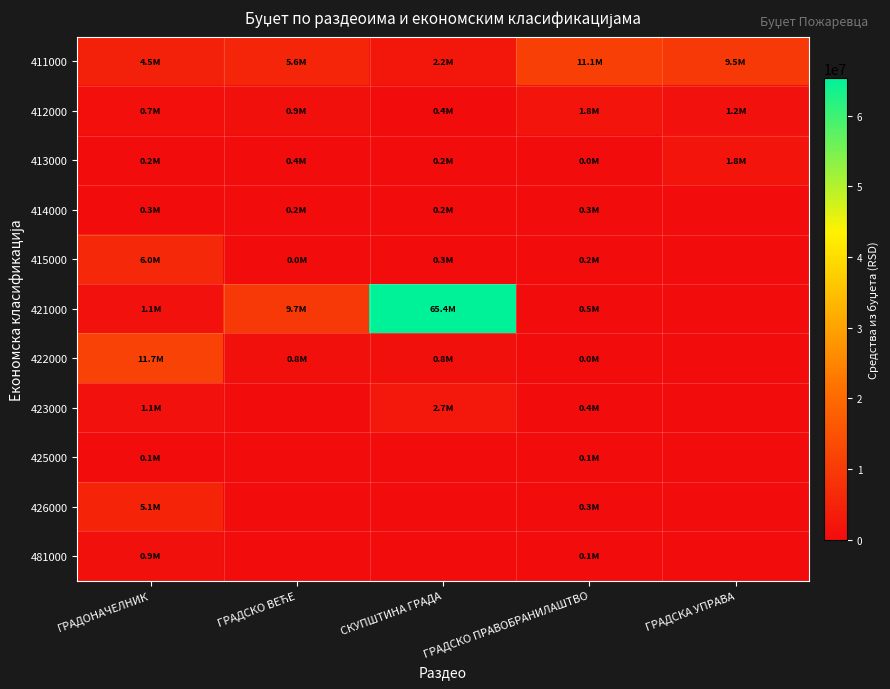

What is the total value across all series at ГРАДСКО ПРАВОБРАНИЛАШТВО?

14865200